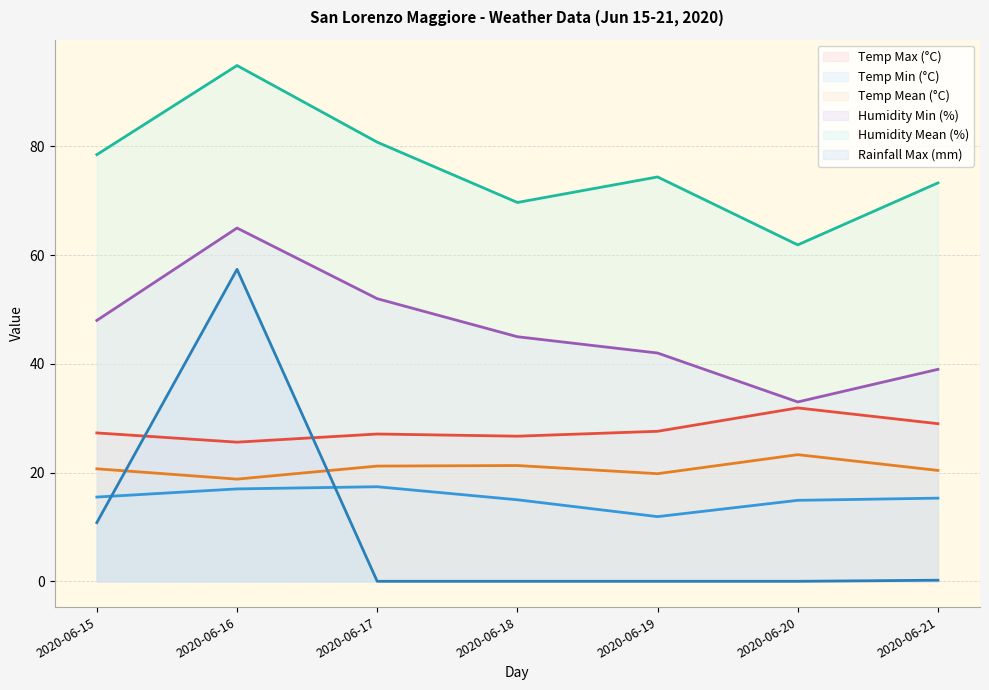

How many interior local valleys does the Humidity Min (%) series have?

1